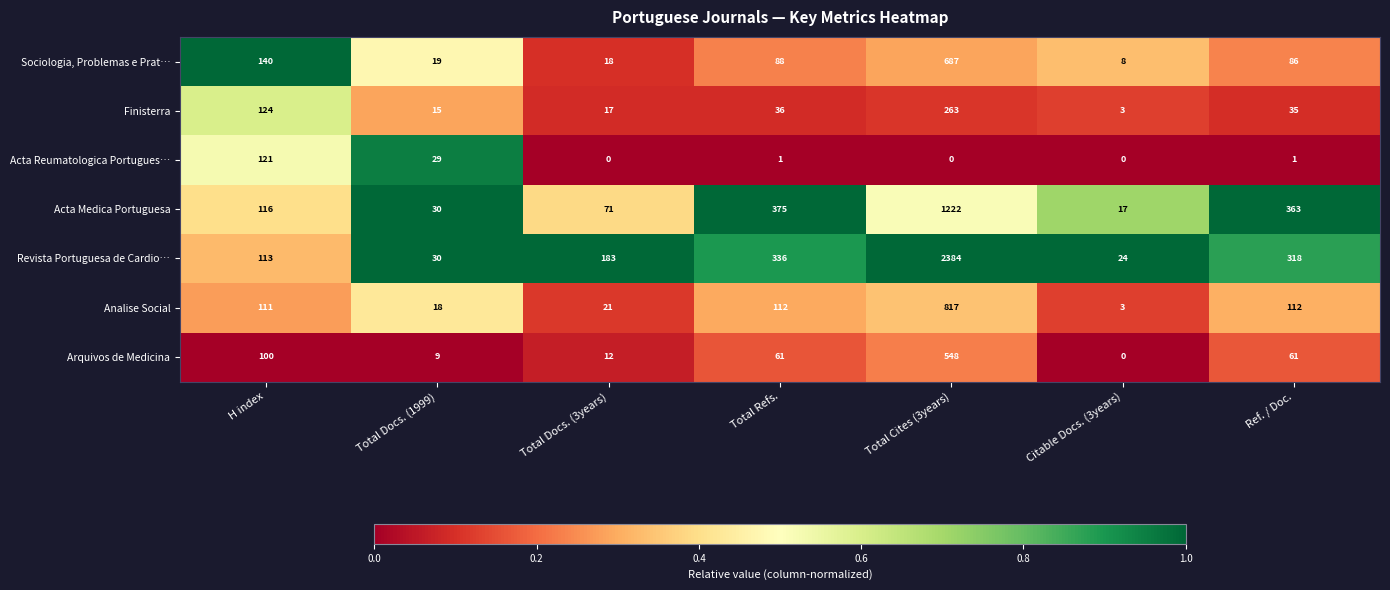

Which series changed the most between Total Refs. and Citable Docs. (3years)?

Acta Medica Portuguesa